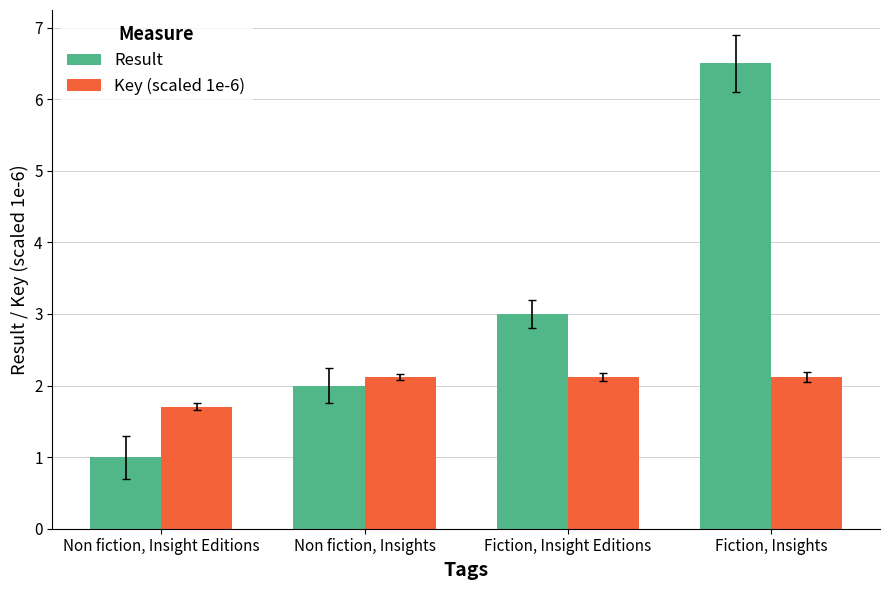

At which label does Result reach its minimum?

Non fiction, Insight Editions